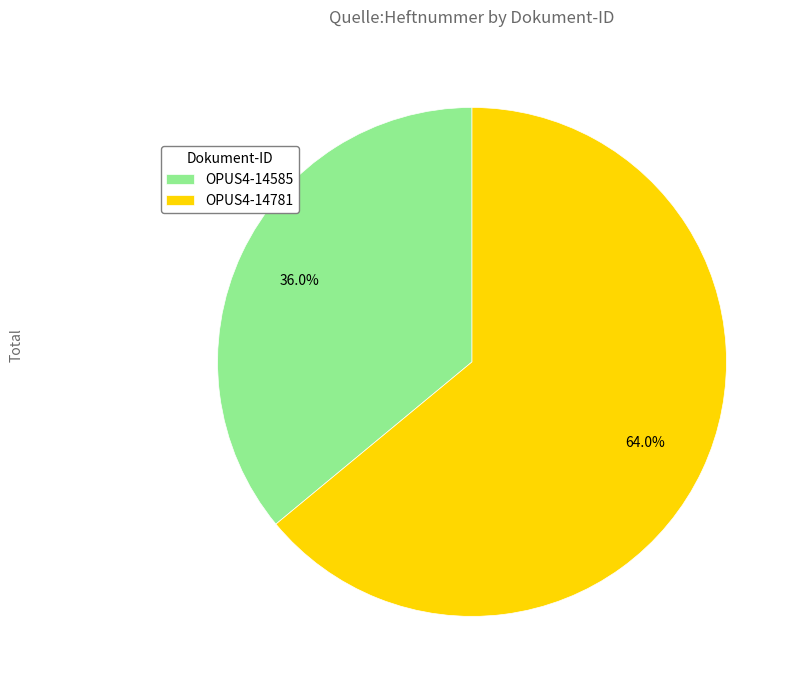

What portion of the pie excludes OPUS4-14585?

64.0%